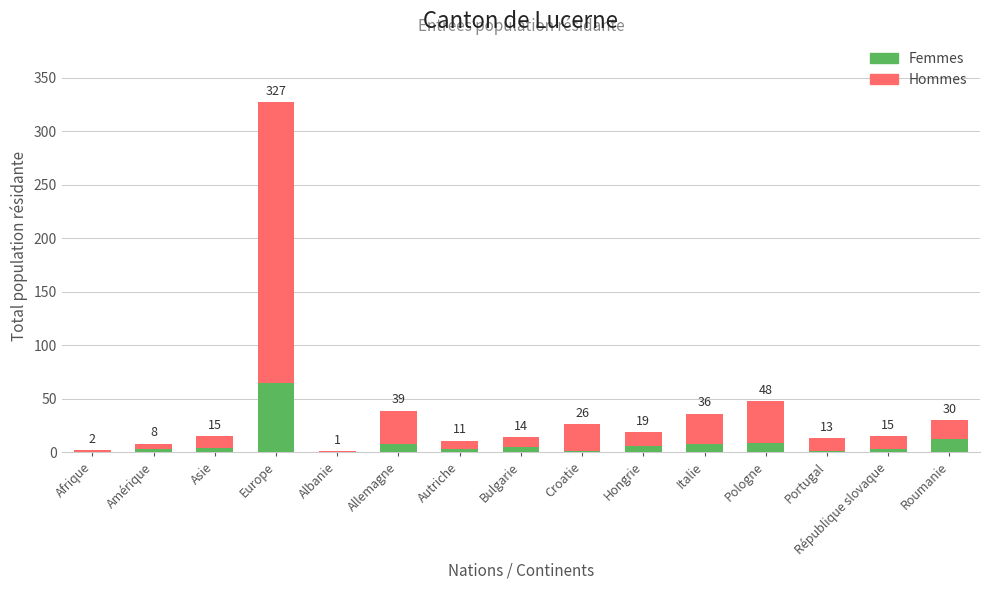

List the series in order of their peak value, highest first.

Hommes, Femmes